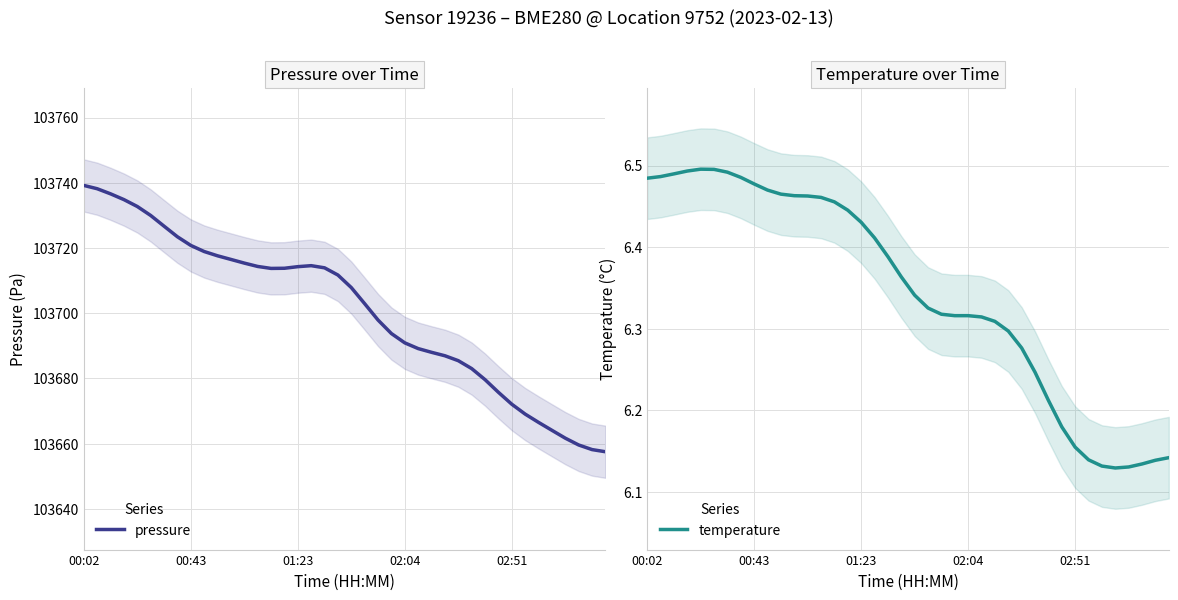

Is the value of temperature at 30 greater than the value of pressure at 31?

No